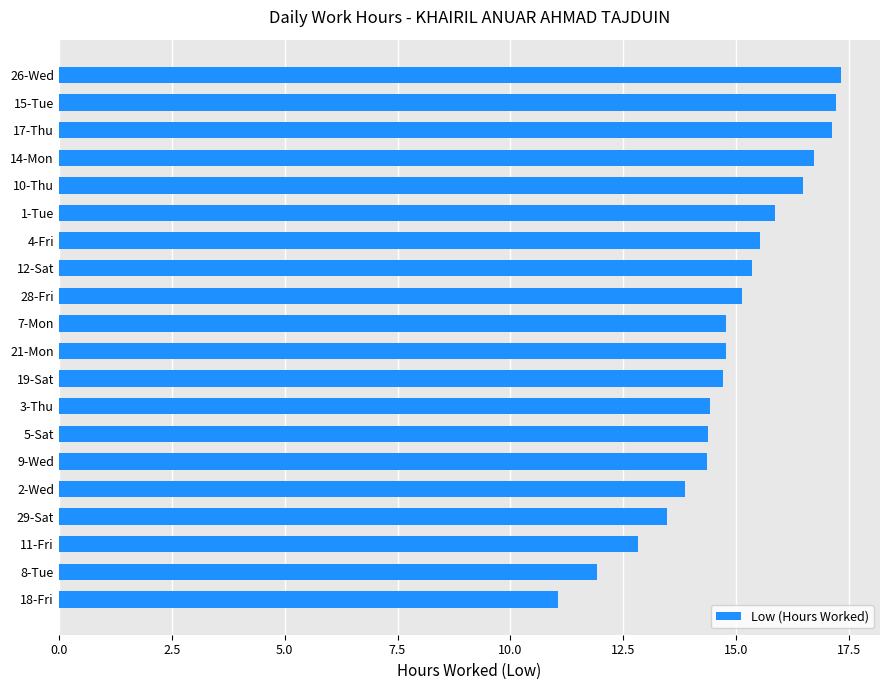

At which label is the value closest to 14?

2-Wed